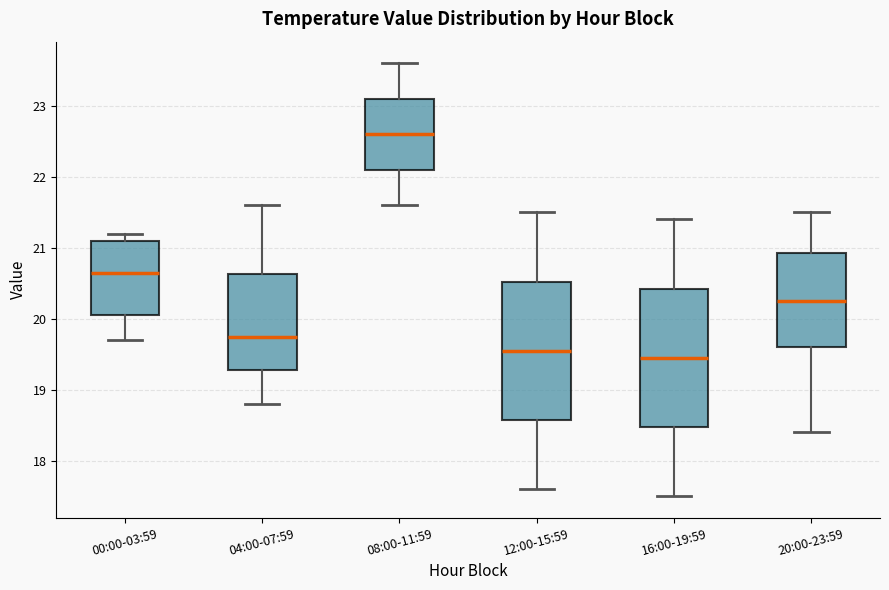

Reading left to right, read every box against the y-axis: the position of its median line, the range the box covers, and the ends of its whiskers. The values are not printed on the chart, so give them approximately, as read against the axis.

00:00-03:59: median 20.7, box 20.1 to 21.1, whiskers 19.7 to 21.2
04:00-07:59: median 19.8, box 19.3 to 20.6, whiskers 18.8 to 21.6
08:00-11:59: median 22.6, box 22.1 to 23.1, whiskers 21.6 to 23.6
12:00-15:59: median 19.6, box 18.6 to 20.5, whiskers 17.6 to 21.5
16:00-19:59: median 19.5, box 18.5 to 20.4, whiskers 17.5 to 21.4
20:00-23:59: median 20.3, box 19.6 to 20.9, whiskers 18.4 to 21.5